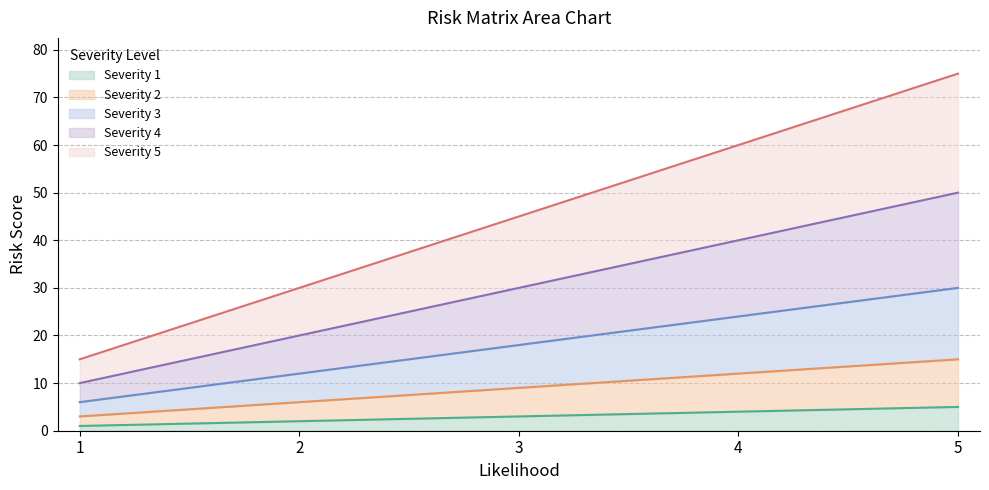

List the series in order of their peak value, lowest first.

Severity 1, Severity 2, Severity 3, Severity 4, Severity 5